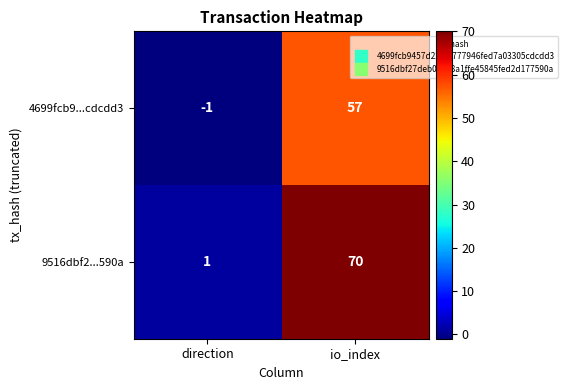

Where is 9516dbf2...590a nearest to the value 35?

direction